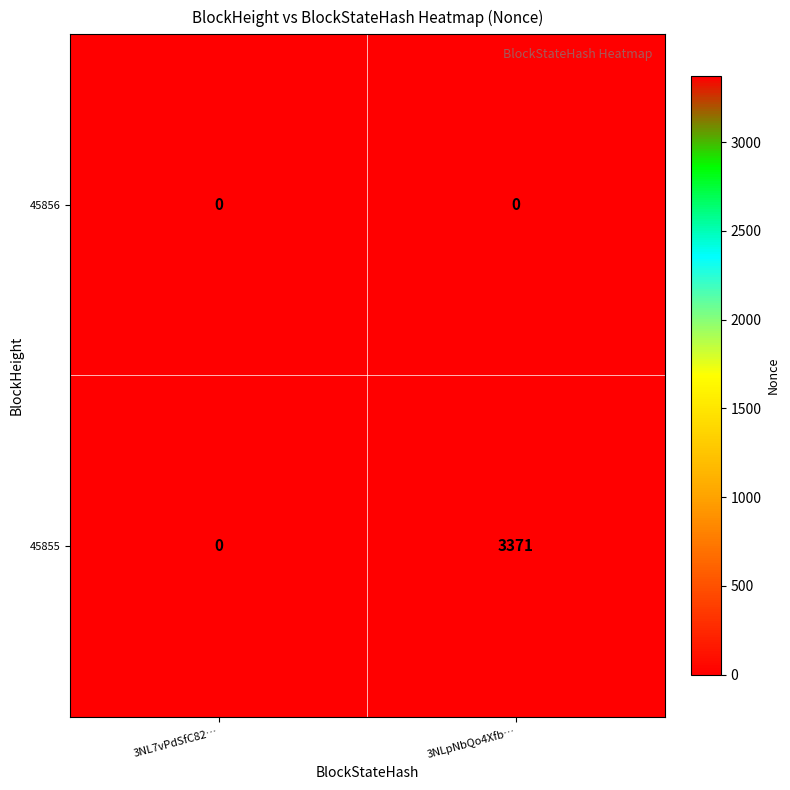

Reading left to right, list all the values displayed in this chart.

45856: 3NL7vPdSfC82…=0	3NLpNbQo4Xfb…=0
45855: 3NL7vPdSfC82…=0	3NLpNbQo4Xfb…=3371